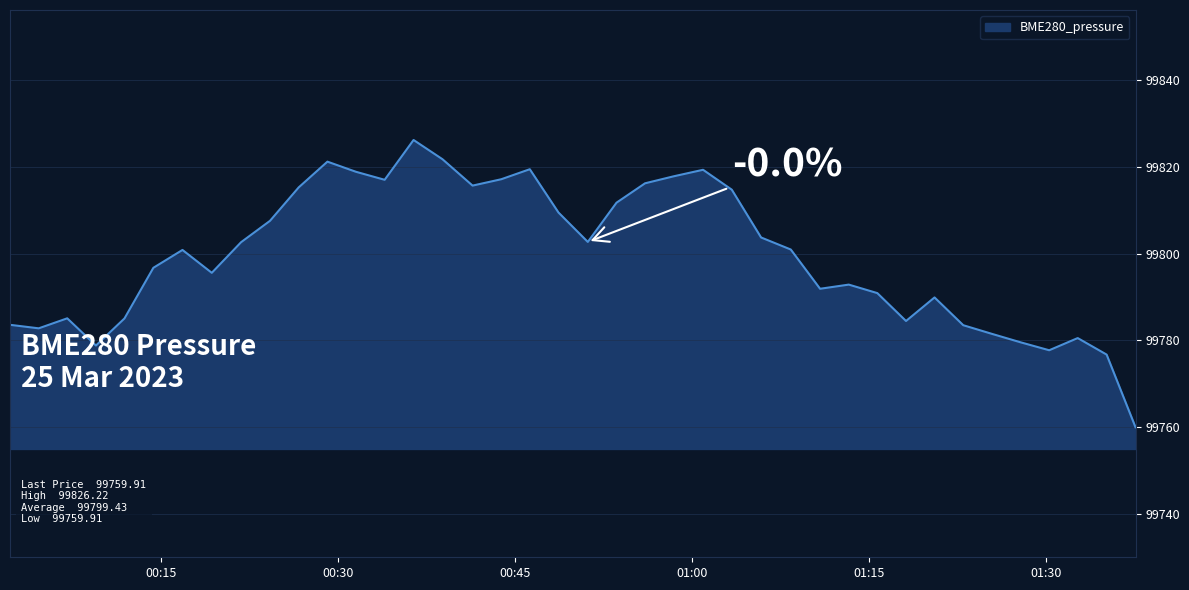

What is the minimum value shown in the chart?

99759.9